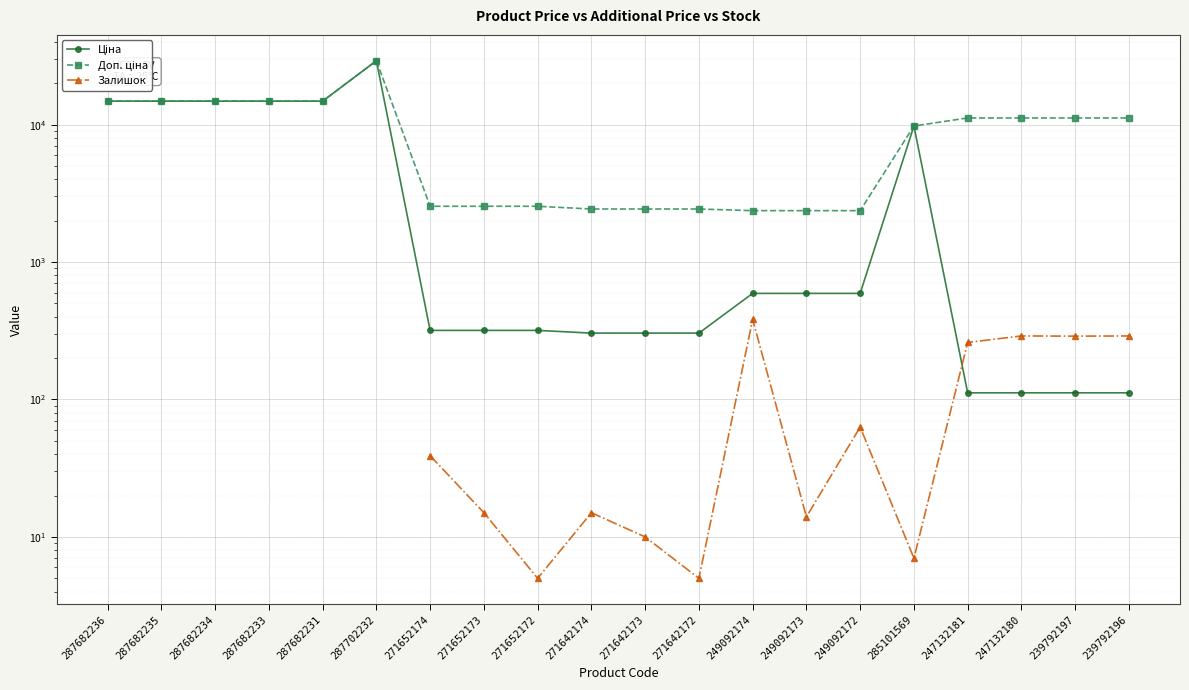

The value of Ціна at 287682231 is 14817.6. True or false?

True